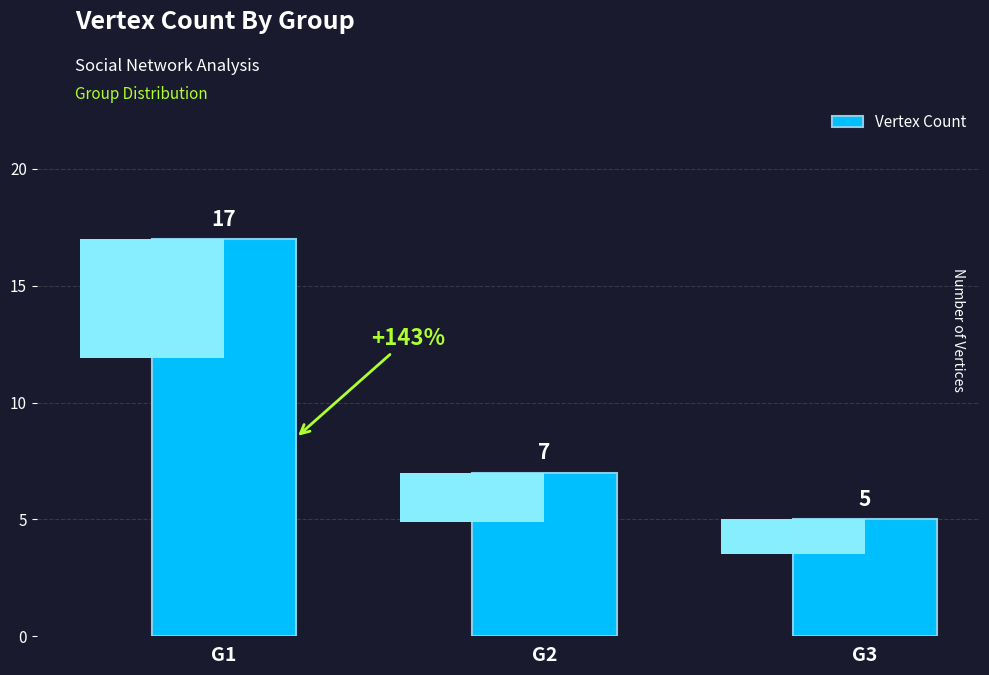

What is the sum of all values?

29